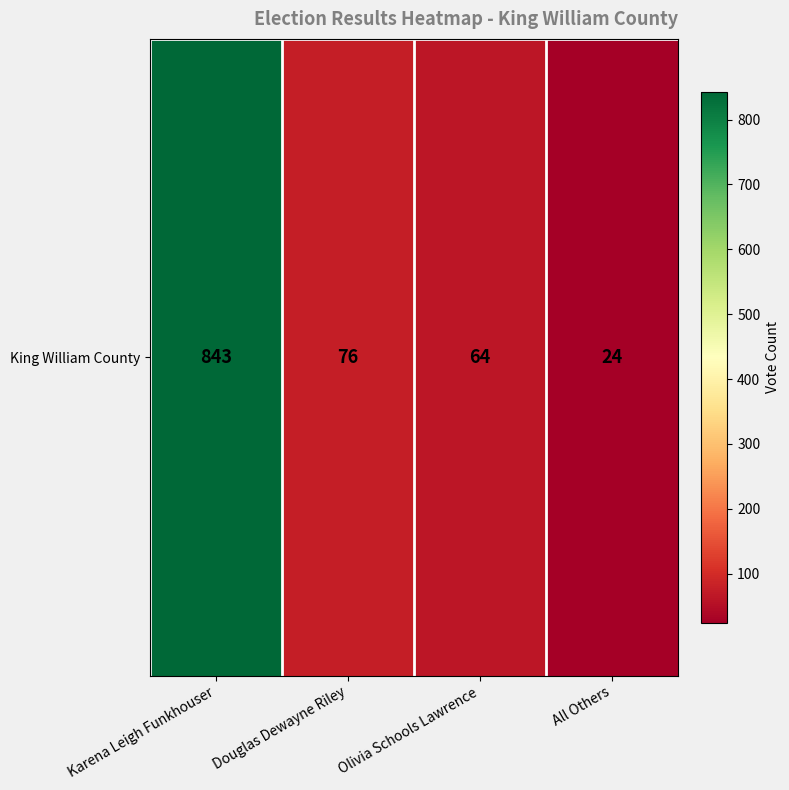

Count the number of categories in the chart.

4